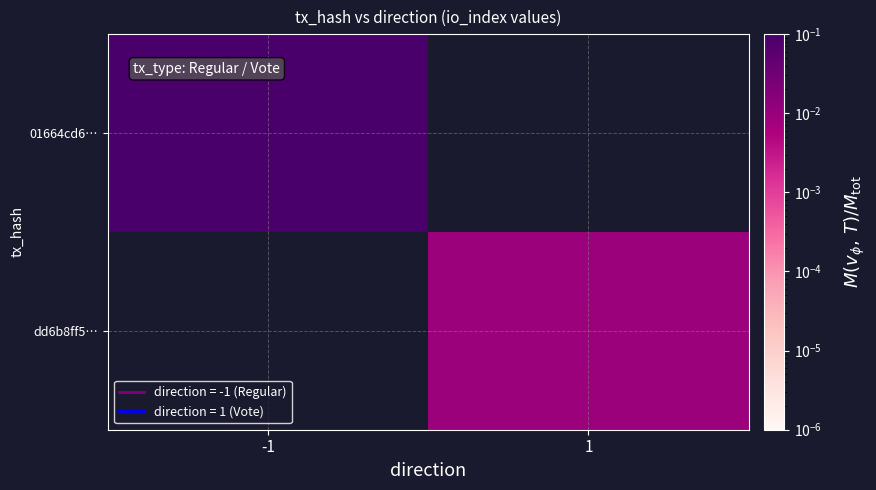

At how many categories does at least one series exceed 0?

2